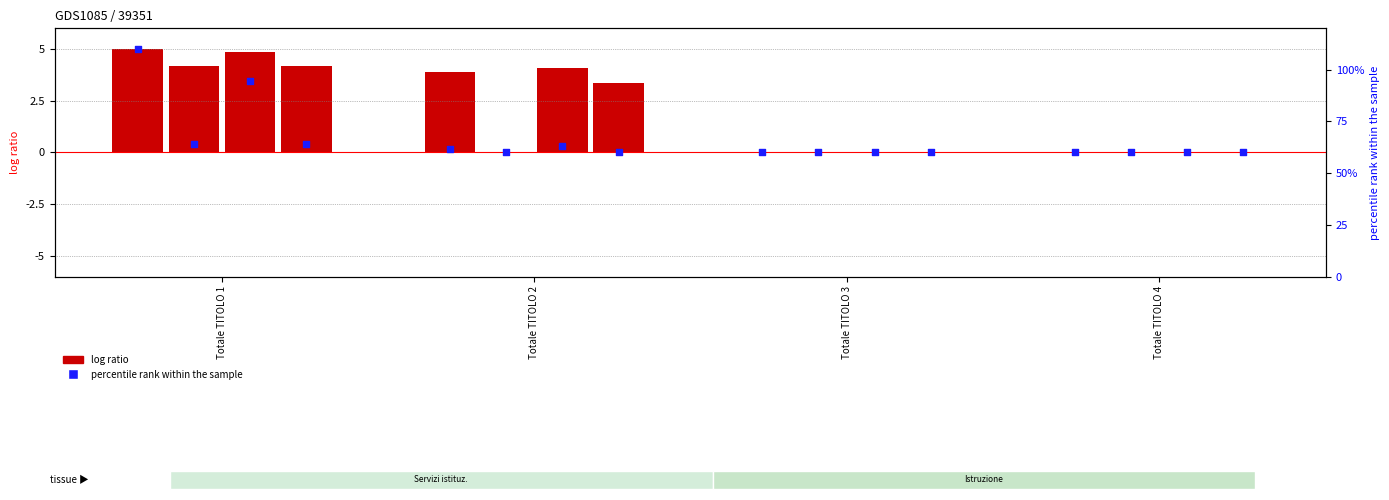

Between Totale TITOLO 3 and Totale TITOLO 2, which is larger?

Totale TITOLO 2